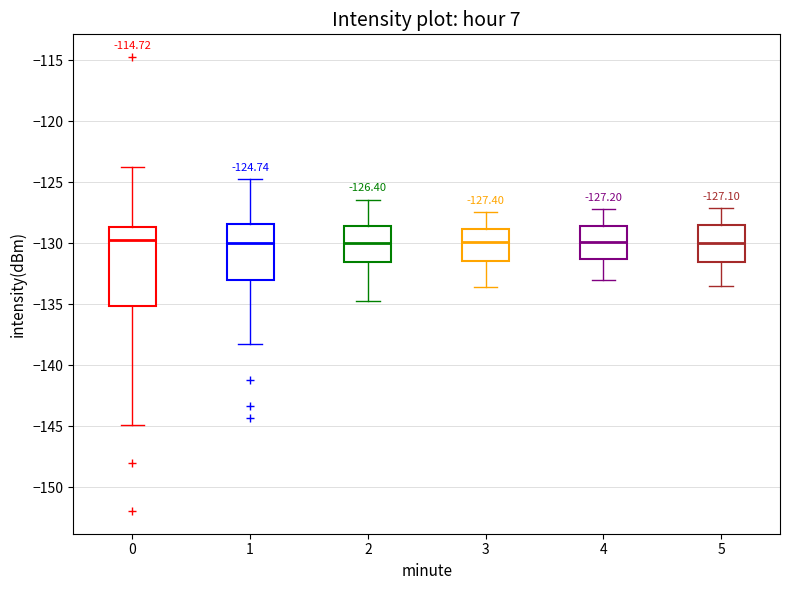

Which box is the tallest, from its lower edge to its upper edge?

0